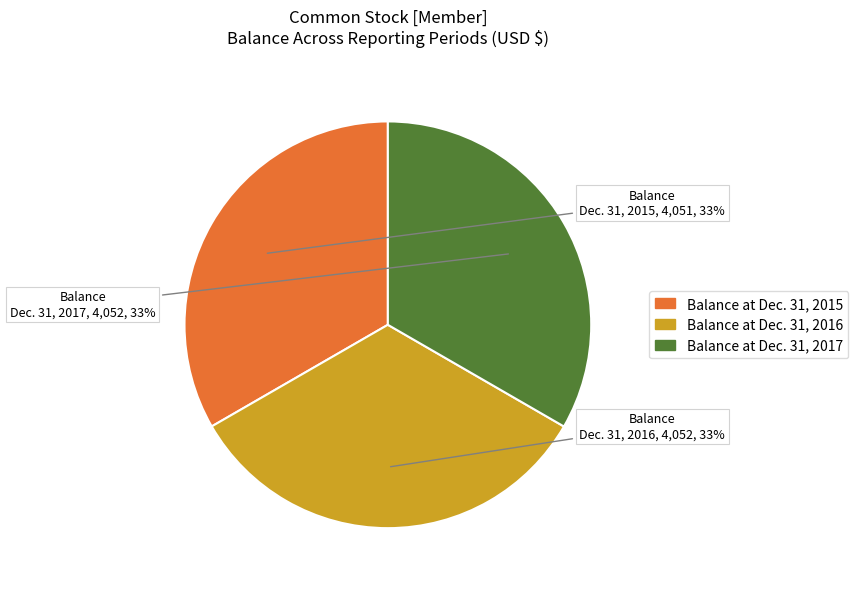

How many segments does this pie chart have?

3